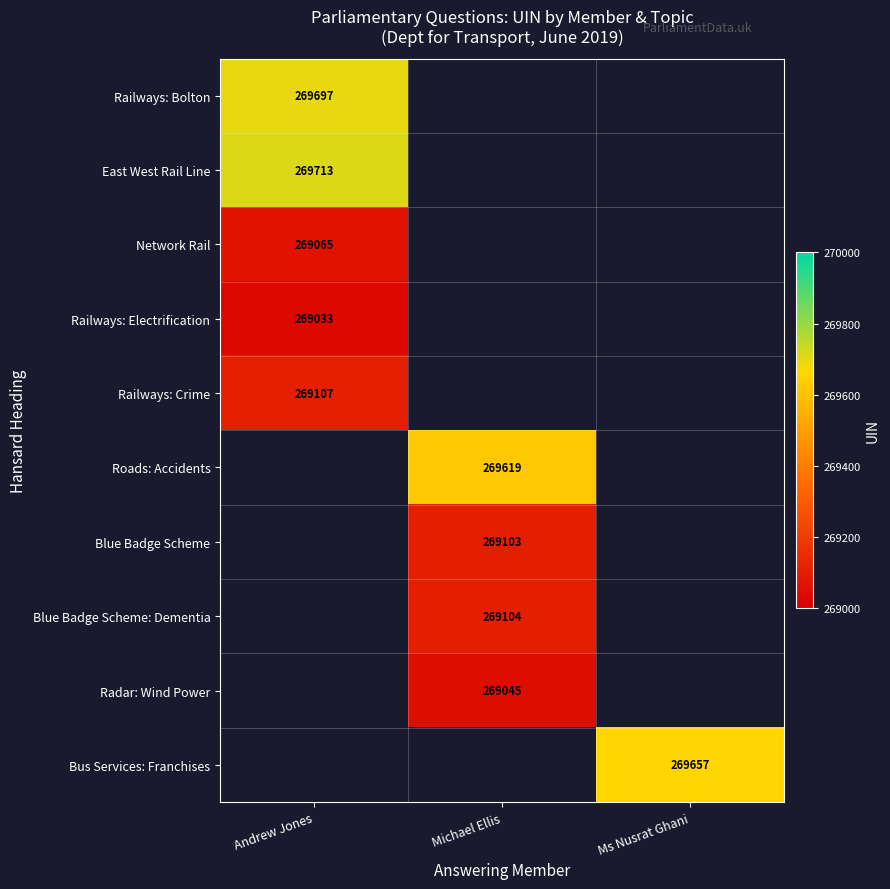

Which label corresponds to the smallest value in the chart?

Andrew Jones